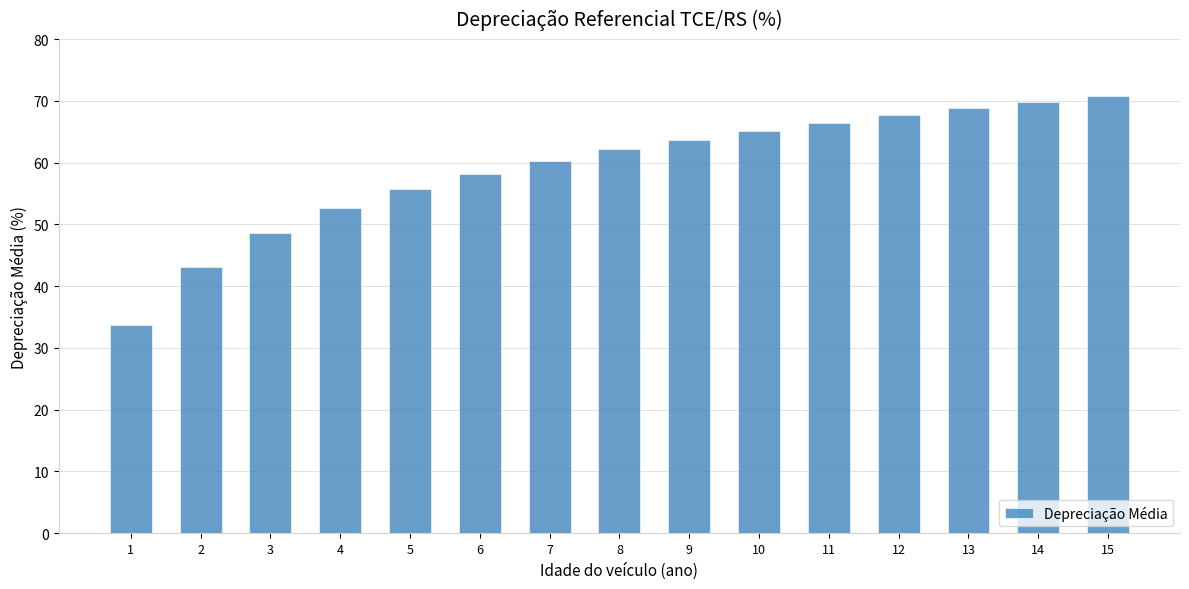

Read the value at 14.

69.8